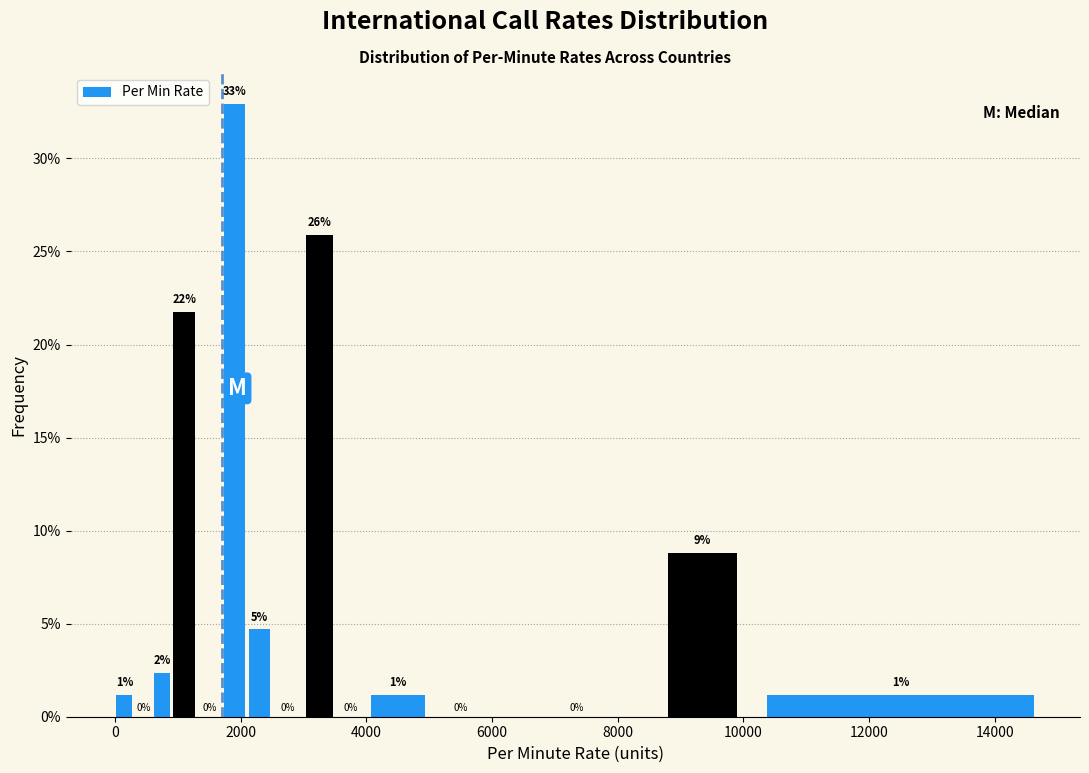

Read against the x-axis, roughly where is the centre of the tallest bar?

2000